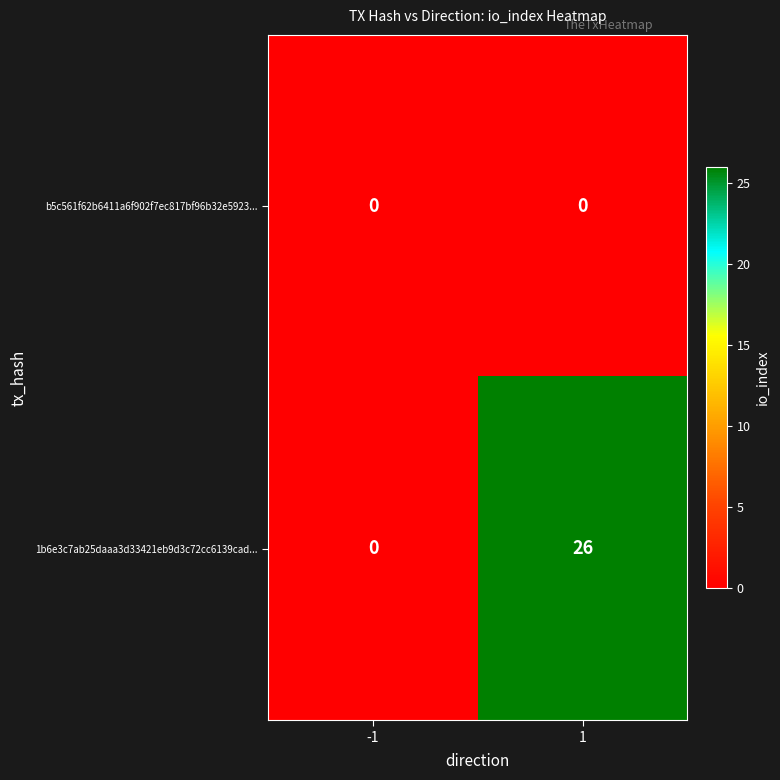

What is the greatest value displayed?

26